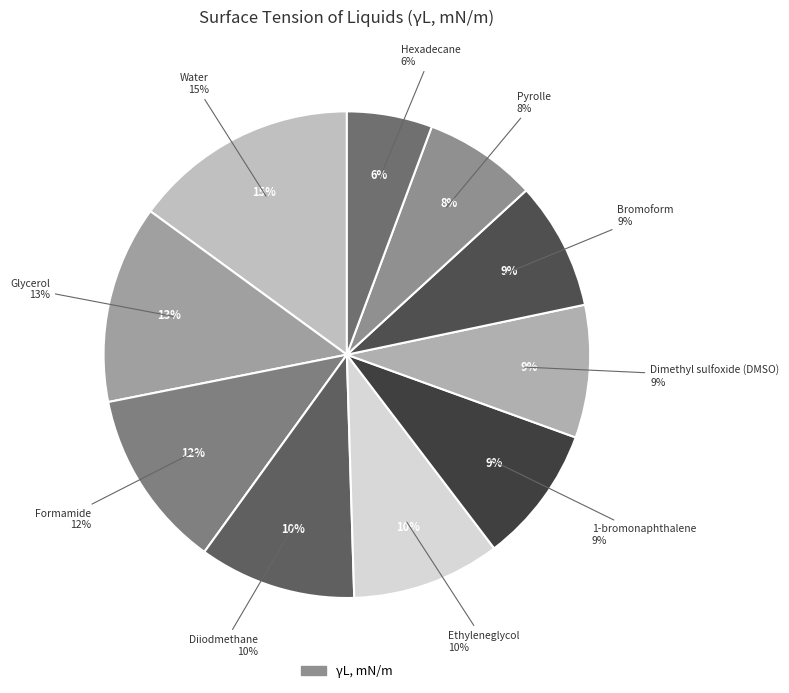

Is it true that Dimethyl sulfoxide (DMSO) is 1% of the pie?

False